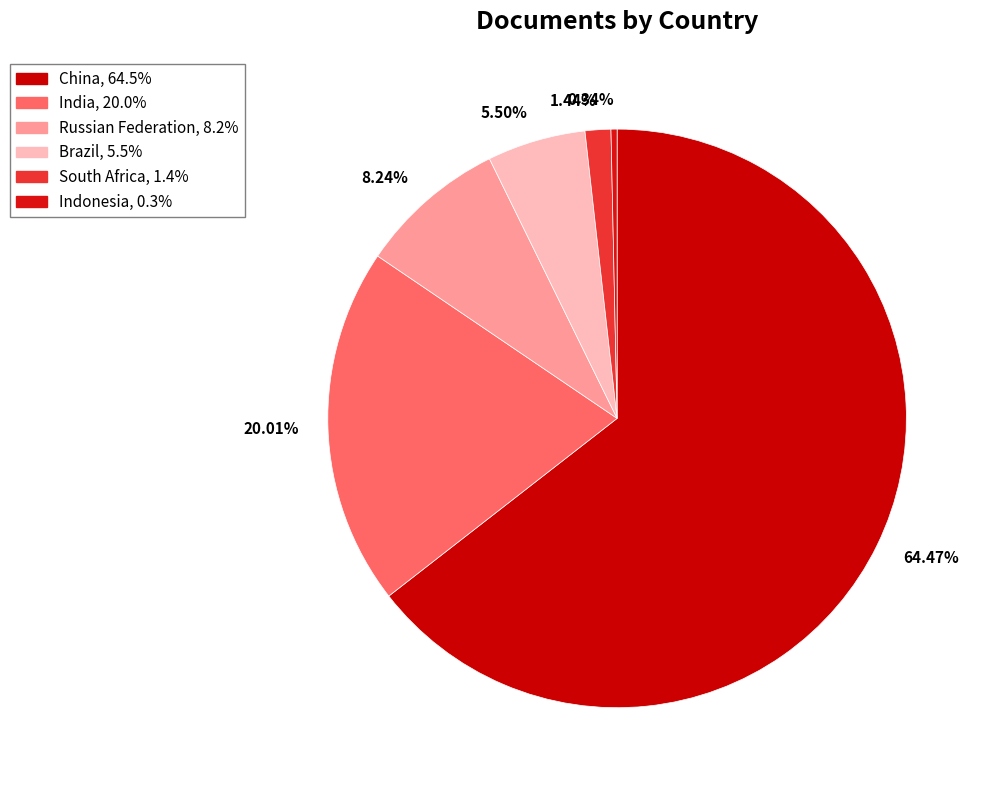

To the nearest percent, what is the combined percentage of Russian Federation and Brazil?

14%